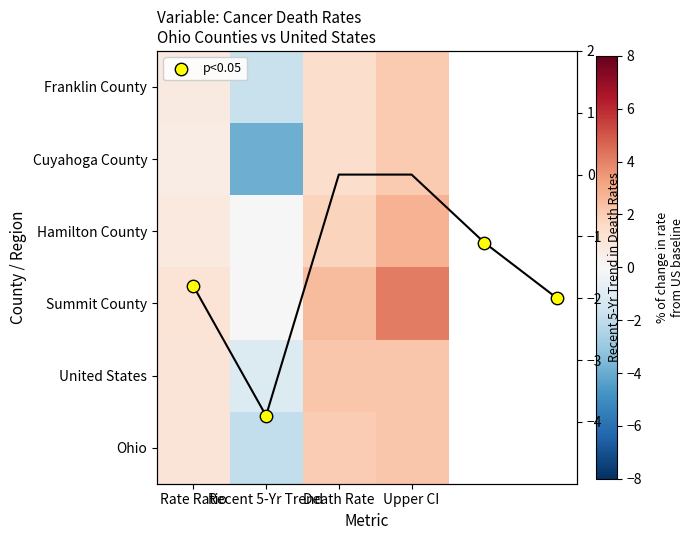

True or false: Cuyahoga County has a value of 1.4 at Death Rate.

True